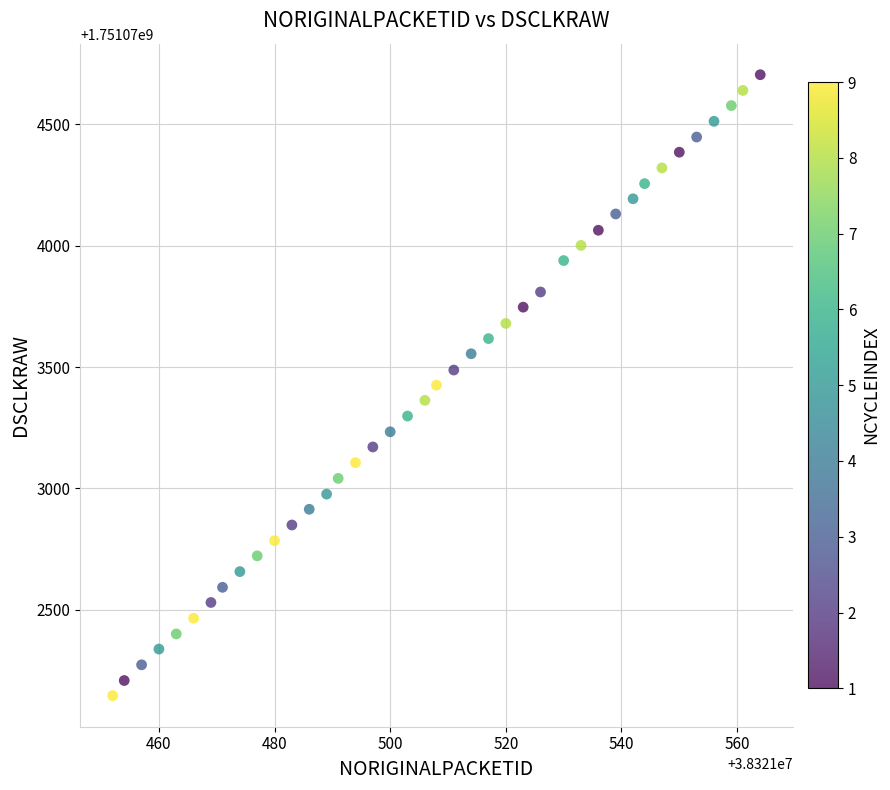

What is the range of Y values (max minus min)?

2559.4